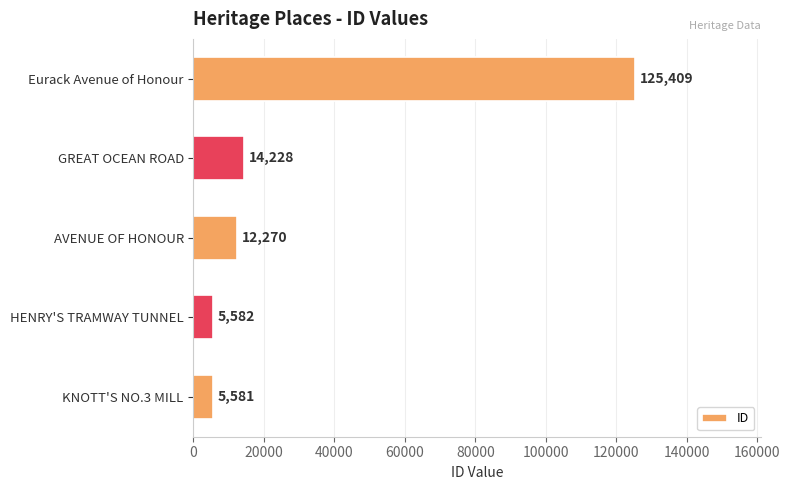

The value at GREAT OCEAN ROAD is 14228. True or false?

True